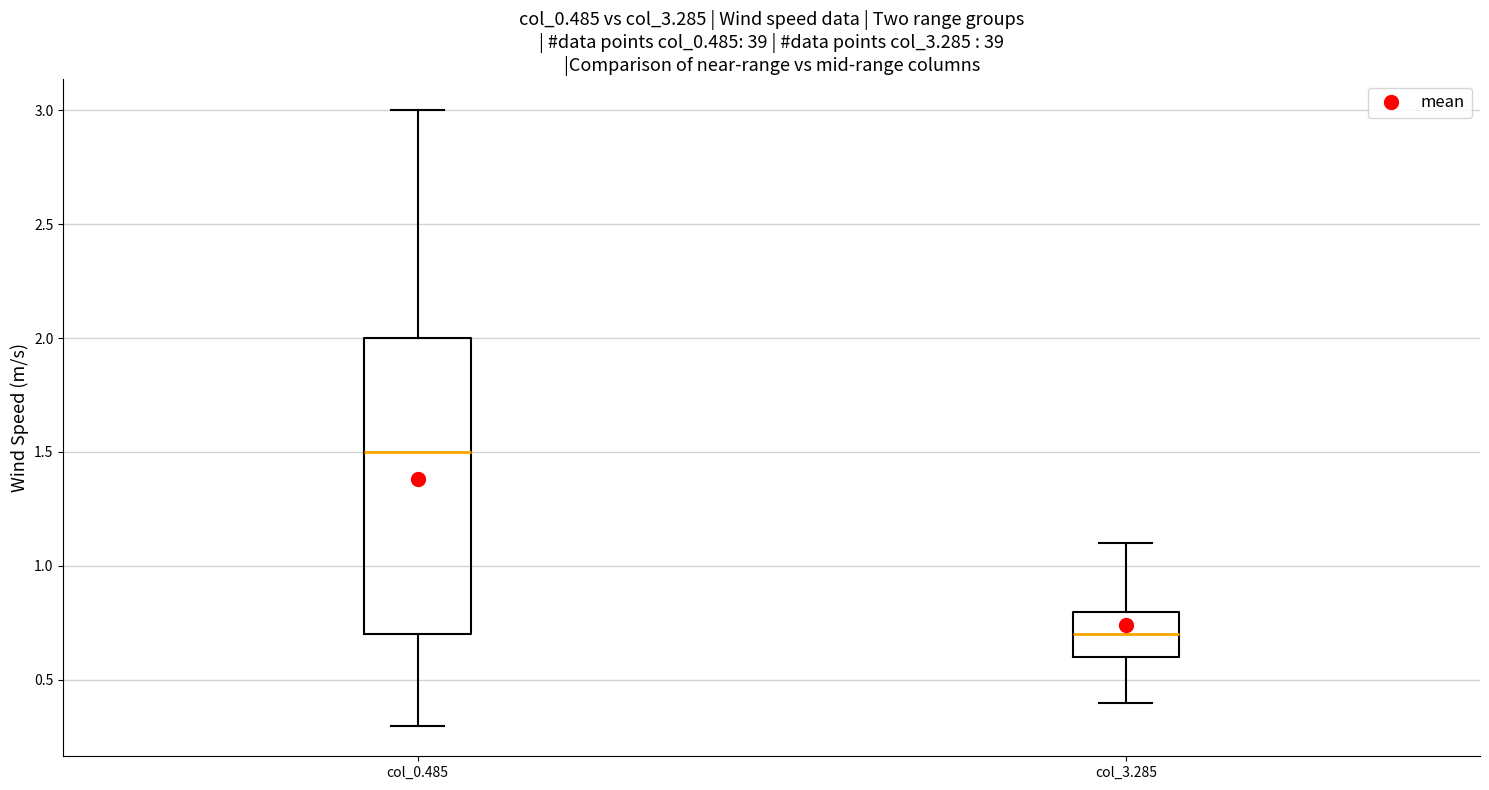

Where is the upper edge of the box for col_3.285 on the y-axis? The values are not printed on the chart, so give them approximately, as read against the axis.

0.8